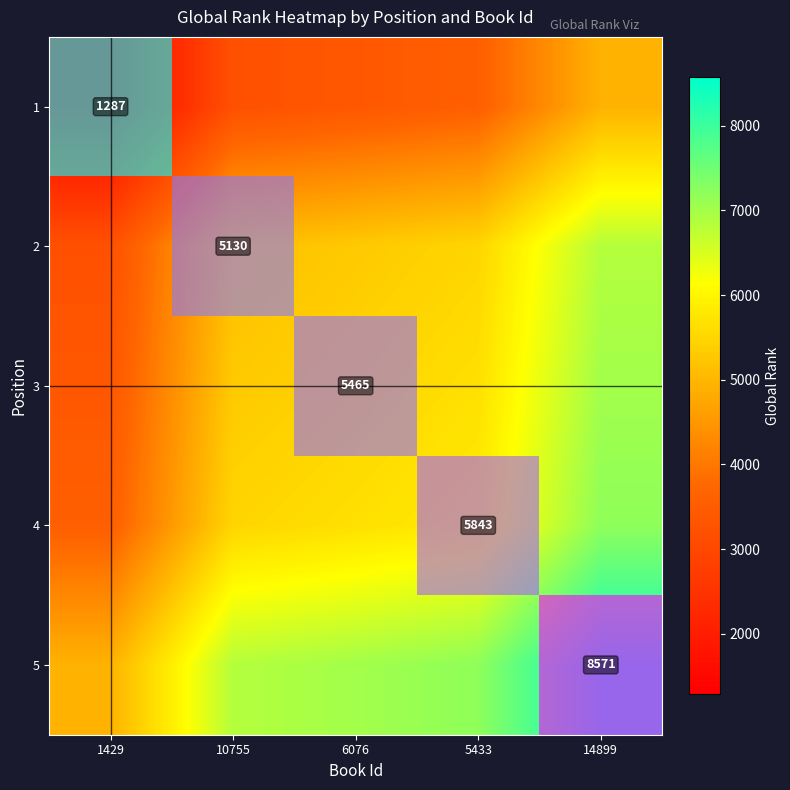

Rank the series by their maximum value, from highest to lowest.

5, 4, 3, 2, 1